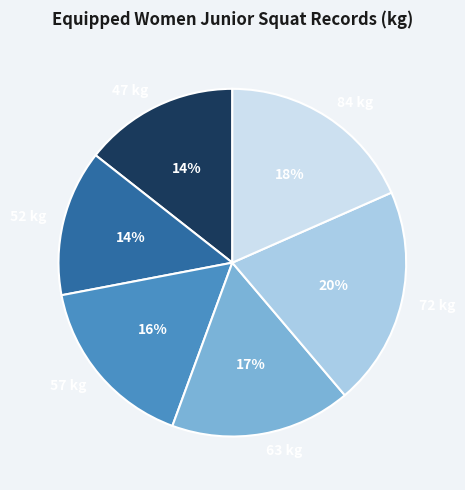

Between 72 kg and 63 kg, which is larger?

72 kg